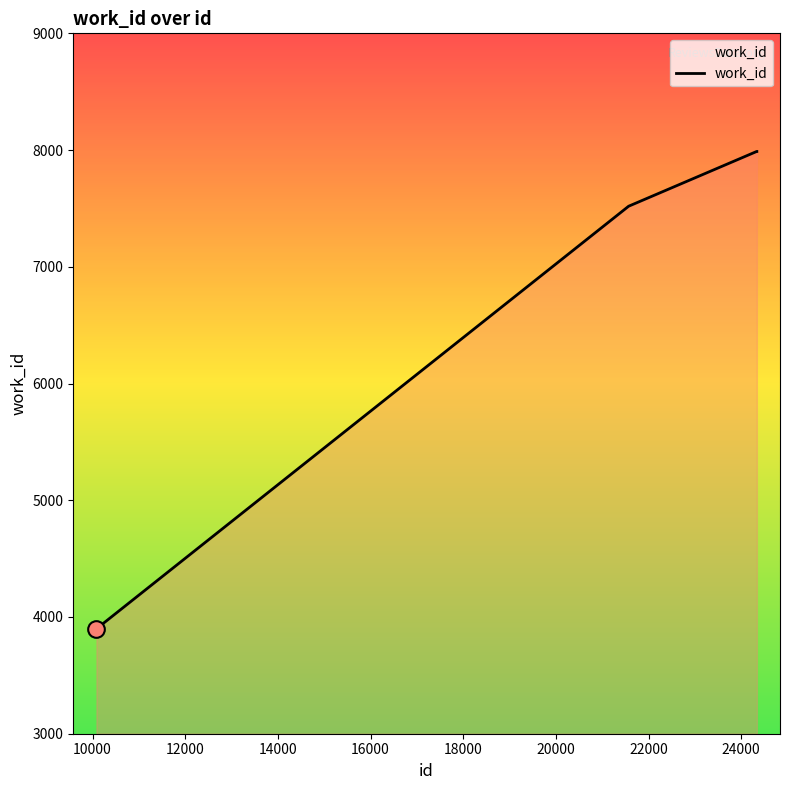

How many distinct data groups are displayed?

1